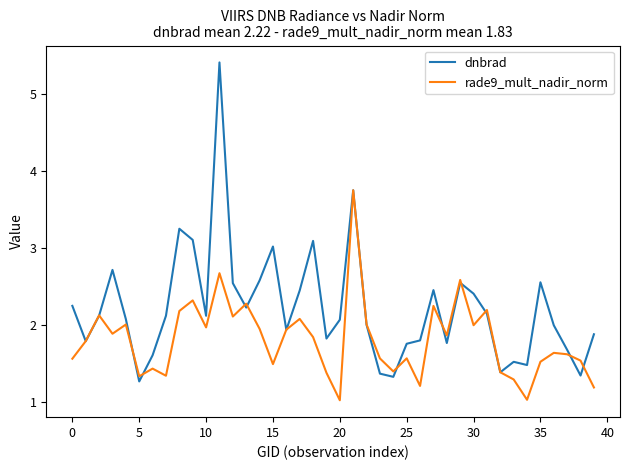

How many lines are shown in the chart?

2